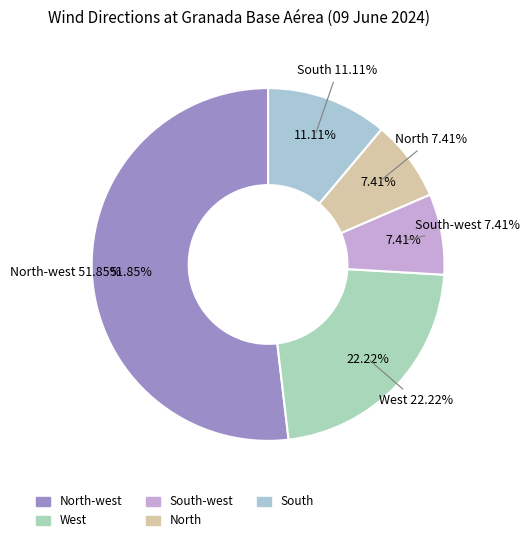

What percentage do West and North-west together represent?

74.1%